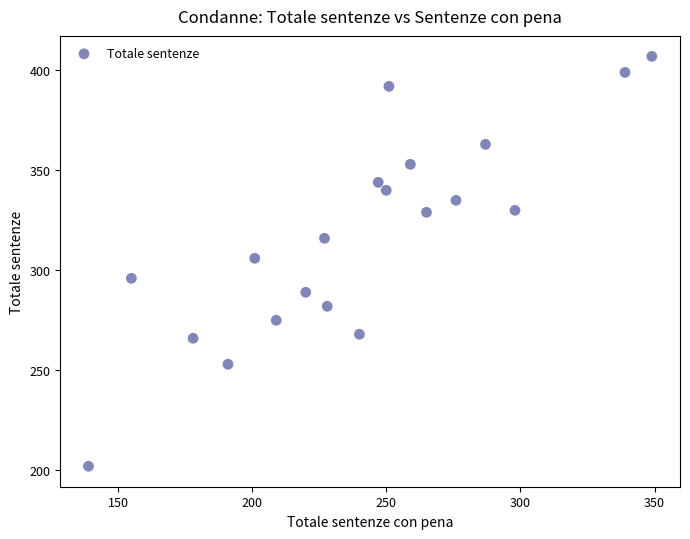

What is the range of X values (max minus min)?

210